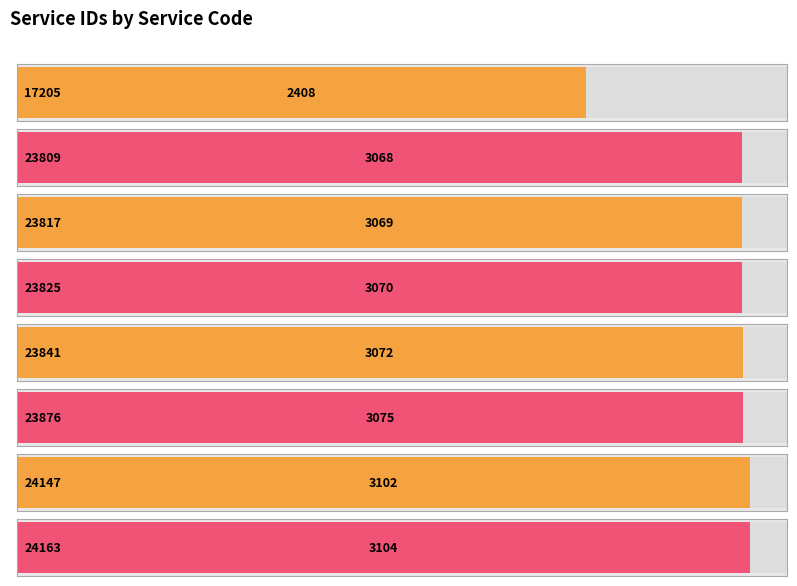

Are the bars grouped side by side (vs. stacked)?

No